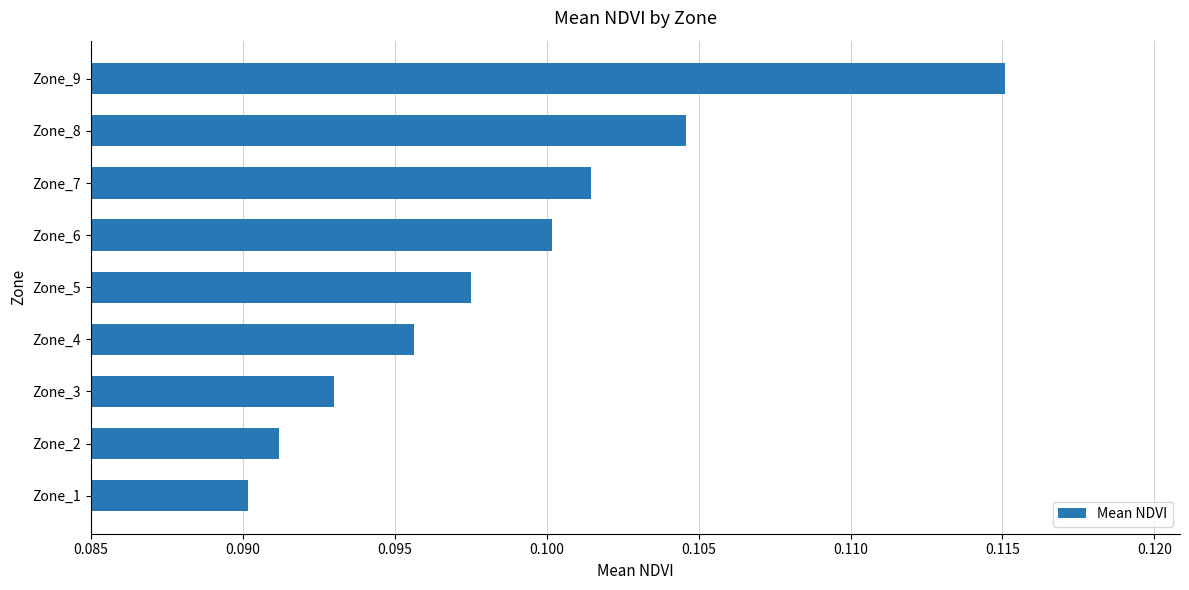

List the labels in order of value, largest first.

Zone_9, Zone_8, Zone_7, Zone_6, Zone_5, Zone_4, Zone_3, Zone_2, Zone_1